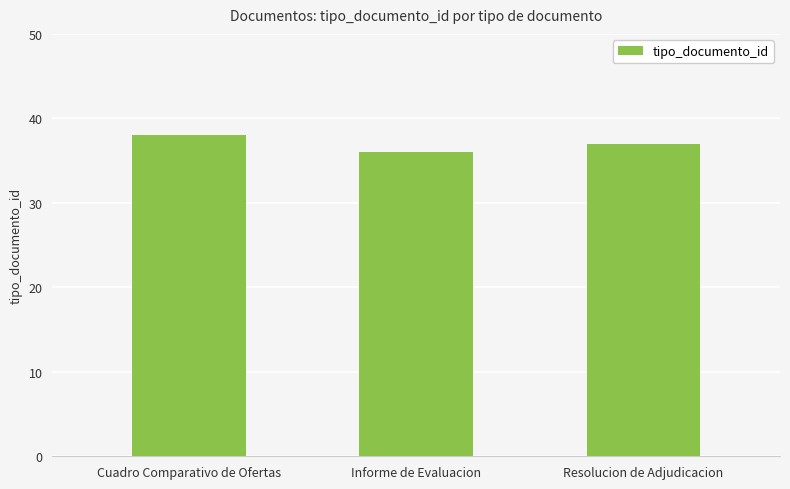

Rank the categories by value from lowest to highest.

Informe de Evaluacion, Resolucion de Adjudicacion, Cuadro Comparativo de Ofertas